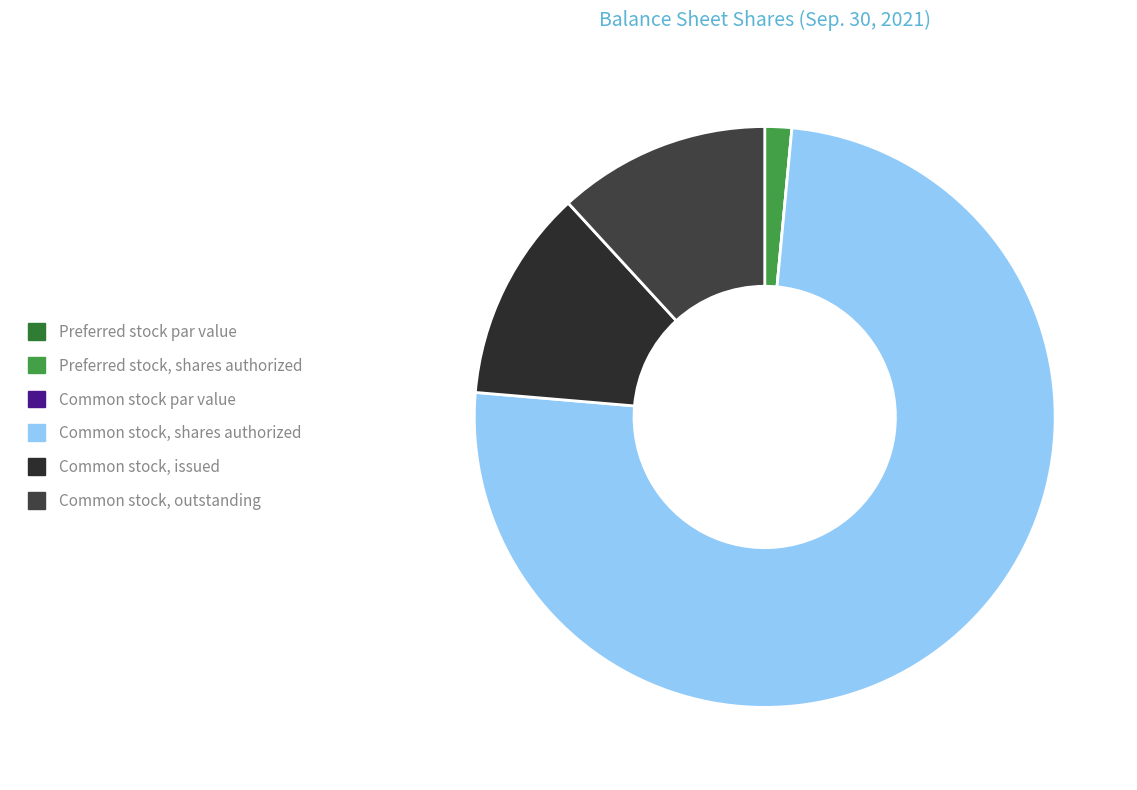

Is there any slice that represents more than half of the pie?

Yes